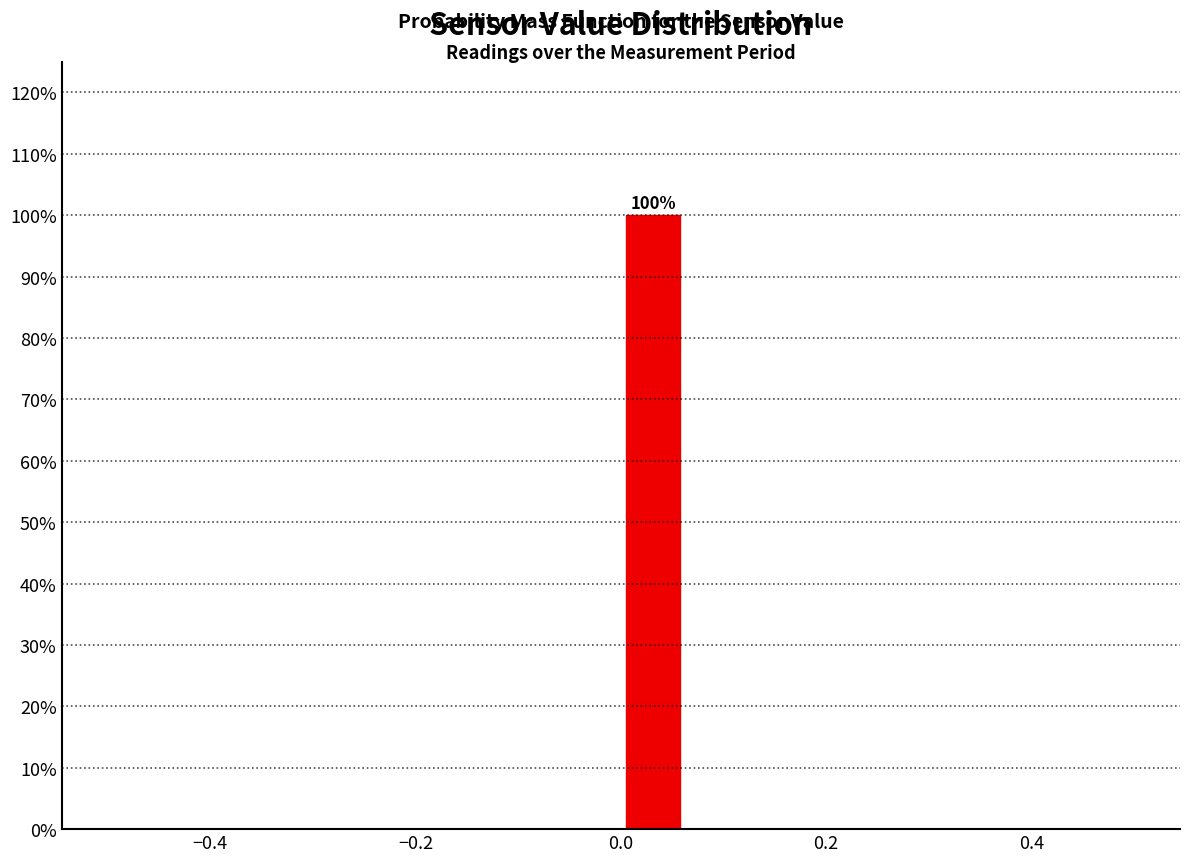

Read against the x-axis, roughly where is the centre of the tallest bar?

0.04